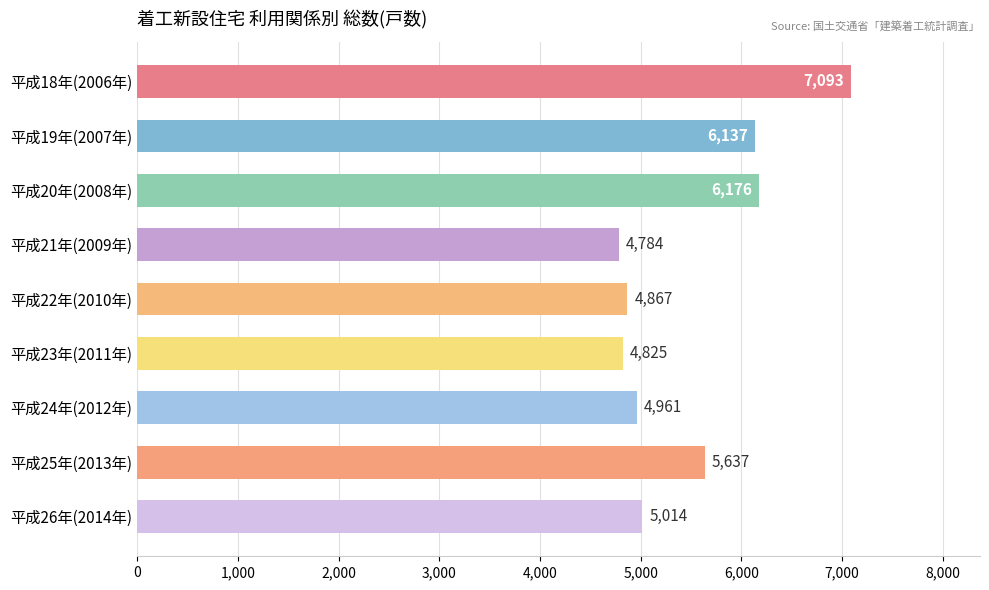

How many data points are less than 5014?

4